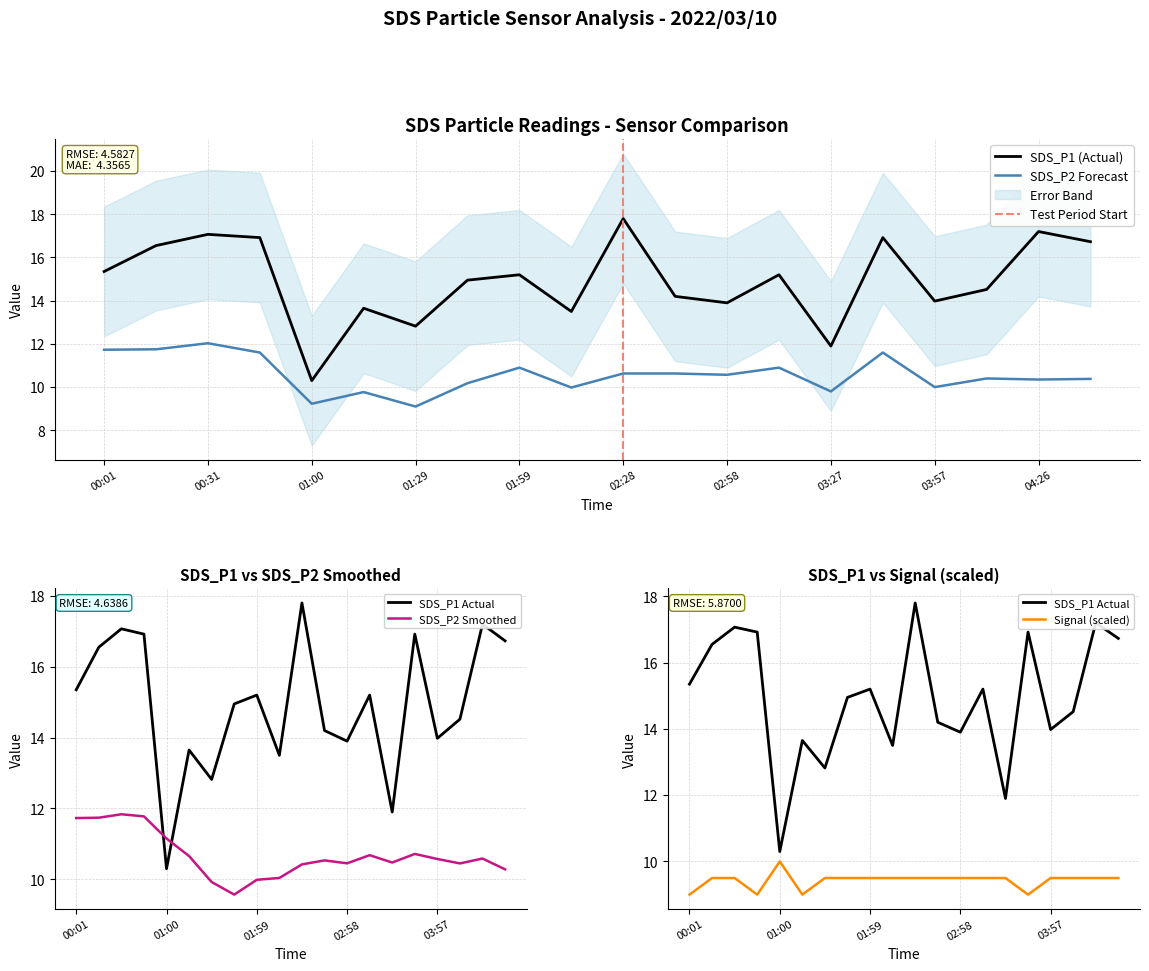

At which label does SDS_P2 first exceed 10?

00:01